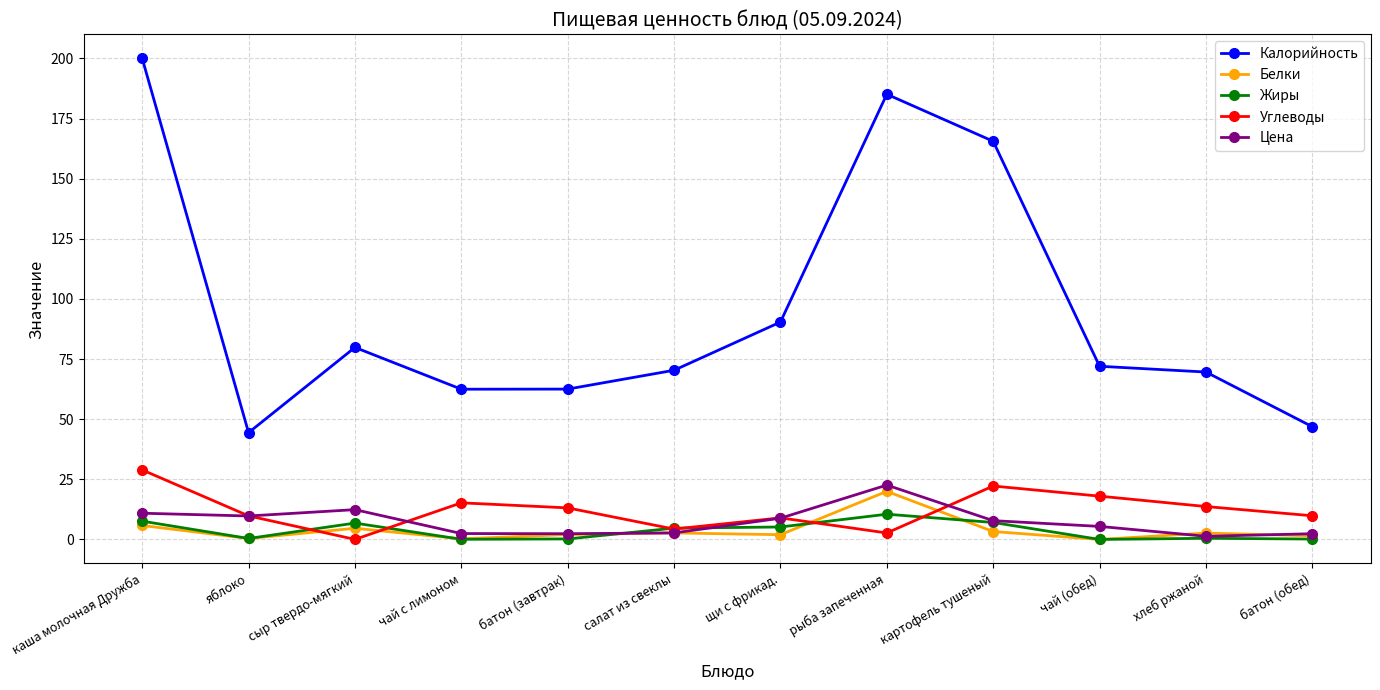

What is the label of the 5th point from the right?

рыба запеченная